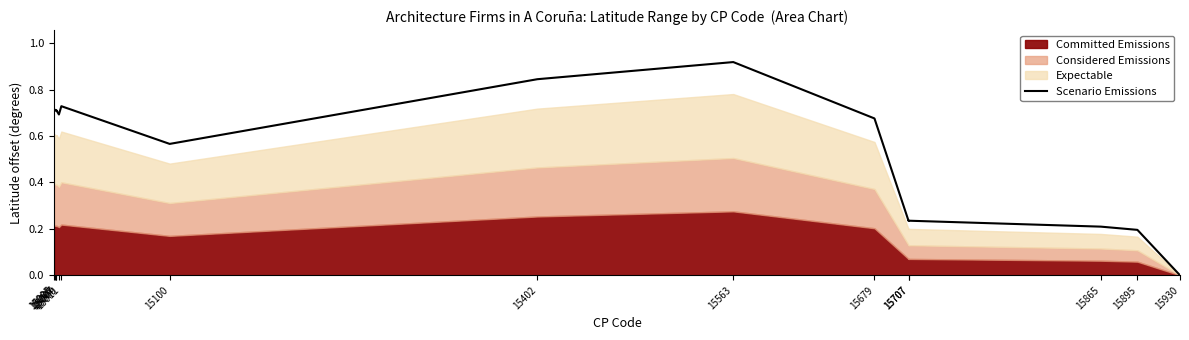

True or false: the data has more than 0 interior local peaks.

True